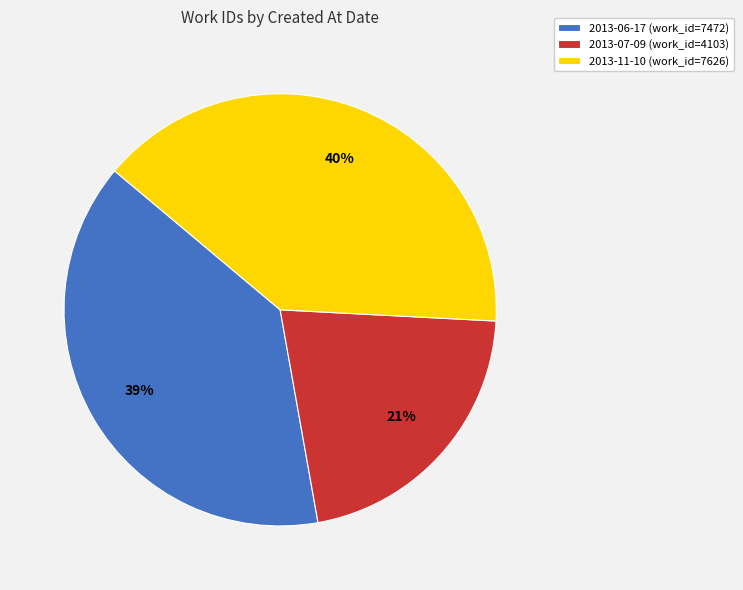

Which category has the biggest portion of the pie?

2013-11-10